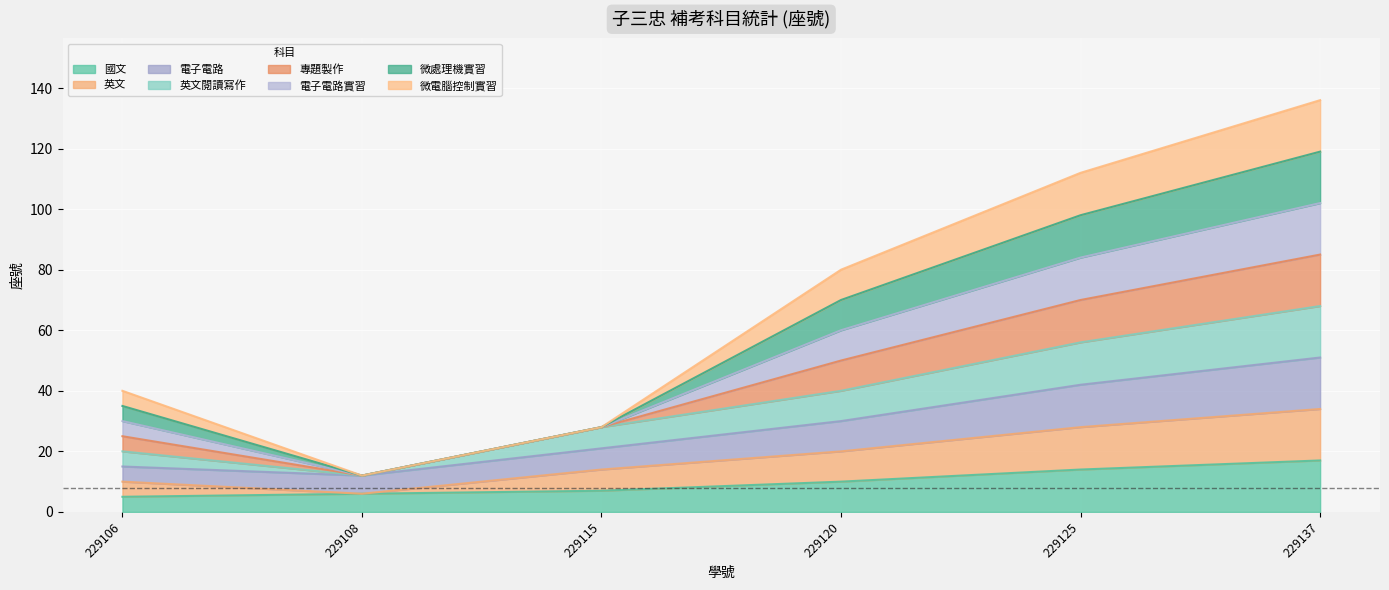

Where is 國文 nearest to the value 11?

229120